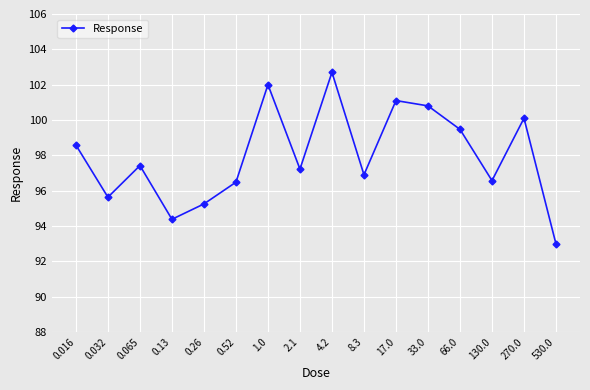

True or false: the data shows 149.8 at 0.13.

False